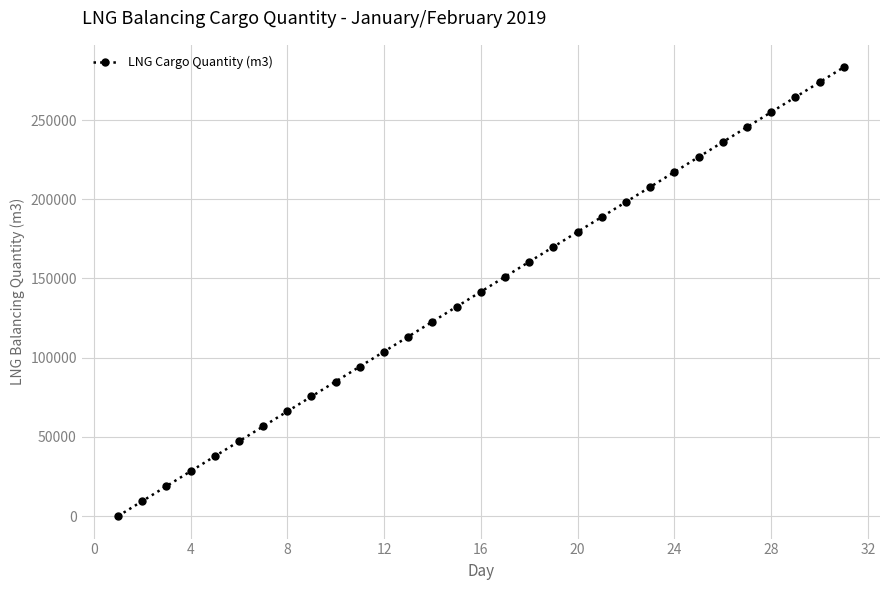

What is the sum of all values?

4390965